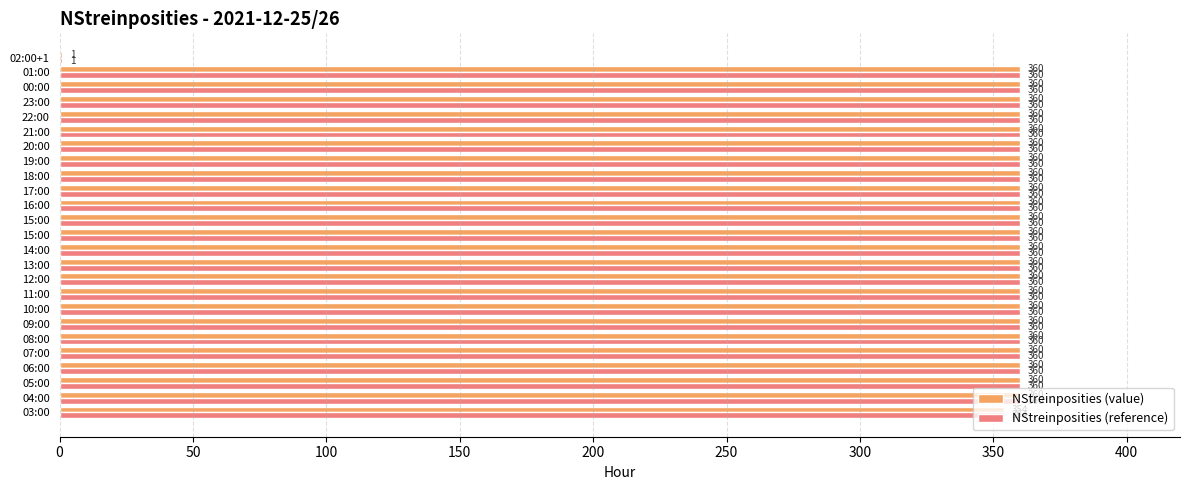

List the series in order of their peak value, highest first.

NStreinposities (value), NStreinposities (reference)